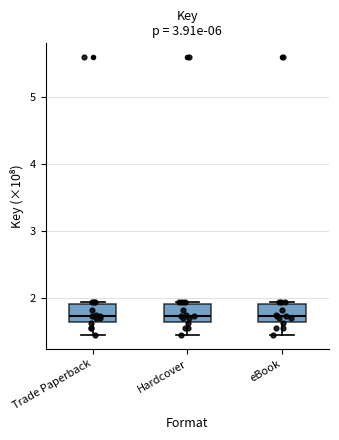

Reading left to right, read every box against the y-axis: the position of its median line, the range the box covers, and the ends of its whiskers. The values are not printed on the chart, so give them approximately, as read against the axis.

Trade Paperback: median 1.7, box 1.6 to 1.9, whiskers 1.4 to 1.9 (just above the box's upper edge)
Hardcover: median 1.7, box 1.6 to 1.9, whiskers 1.4 to 1.9 (just above the box's upper edge)
eBook: median 1.7, box 1.6 to 1.9, whiskers 1.4 to 1.9 (just above the box's upper edge)